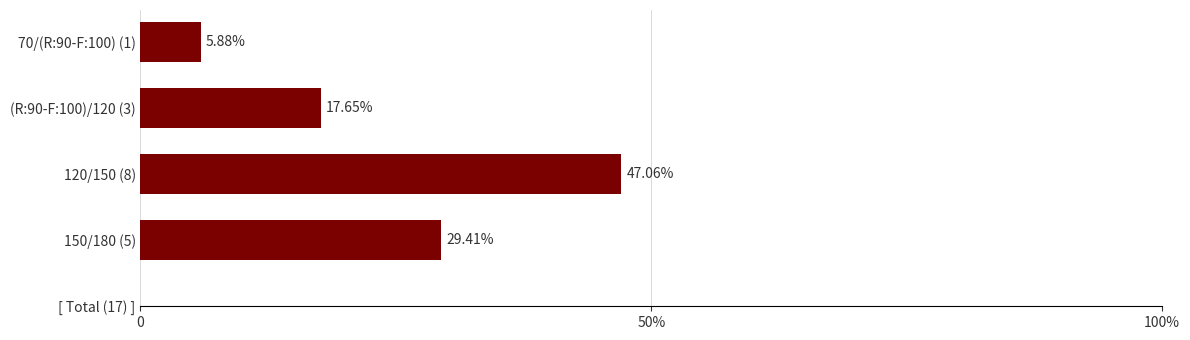

Are the bars horizontal?

Yes